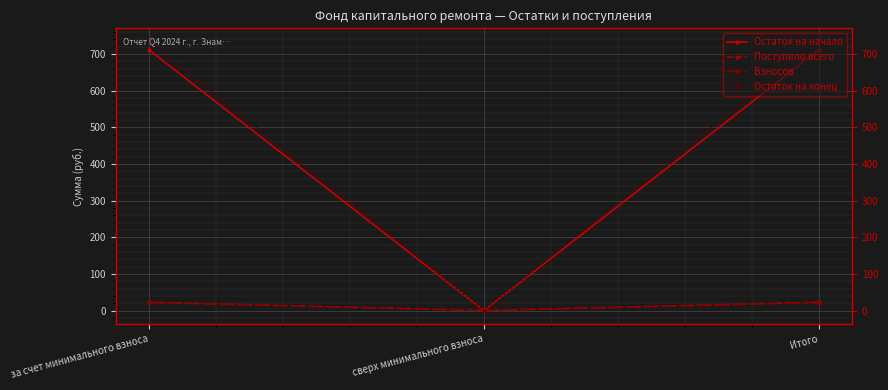

Between сверх минимального взноса and Итого, which series saw the biggest shift?

Остаток на конец